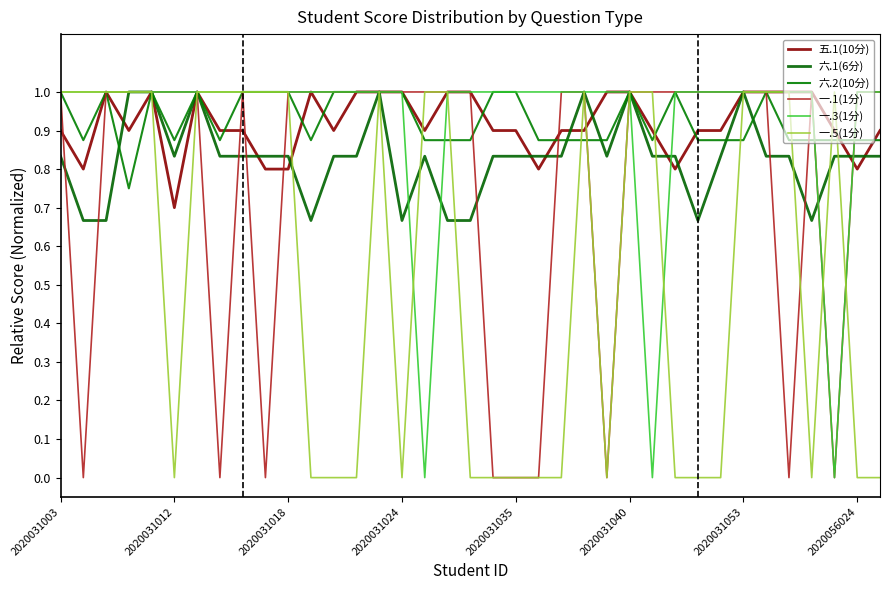

Does the chart have visible grid lines?

No